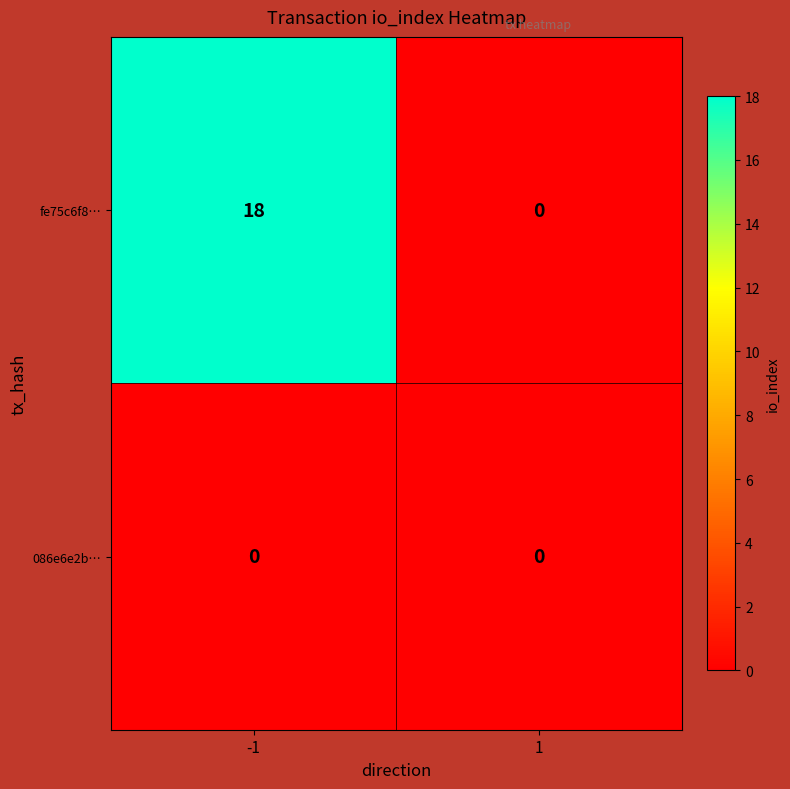

What is the difference between the fe75c6f8… values at 1 and -1?

18